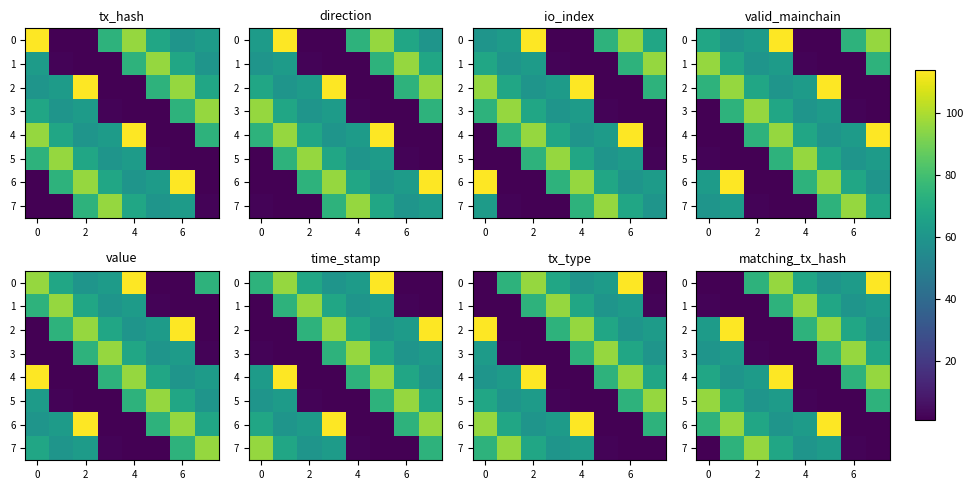

How many values in the row_7 series exceed 63?

3